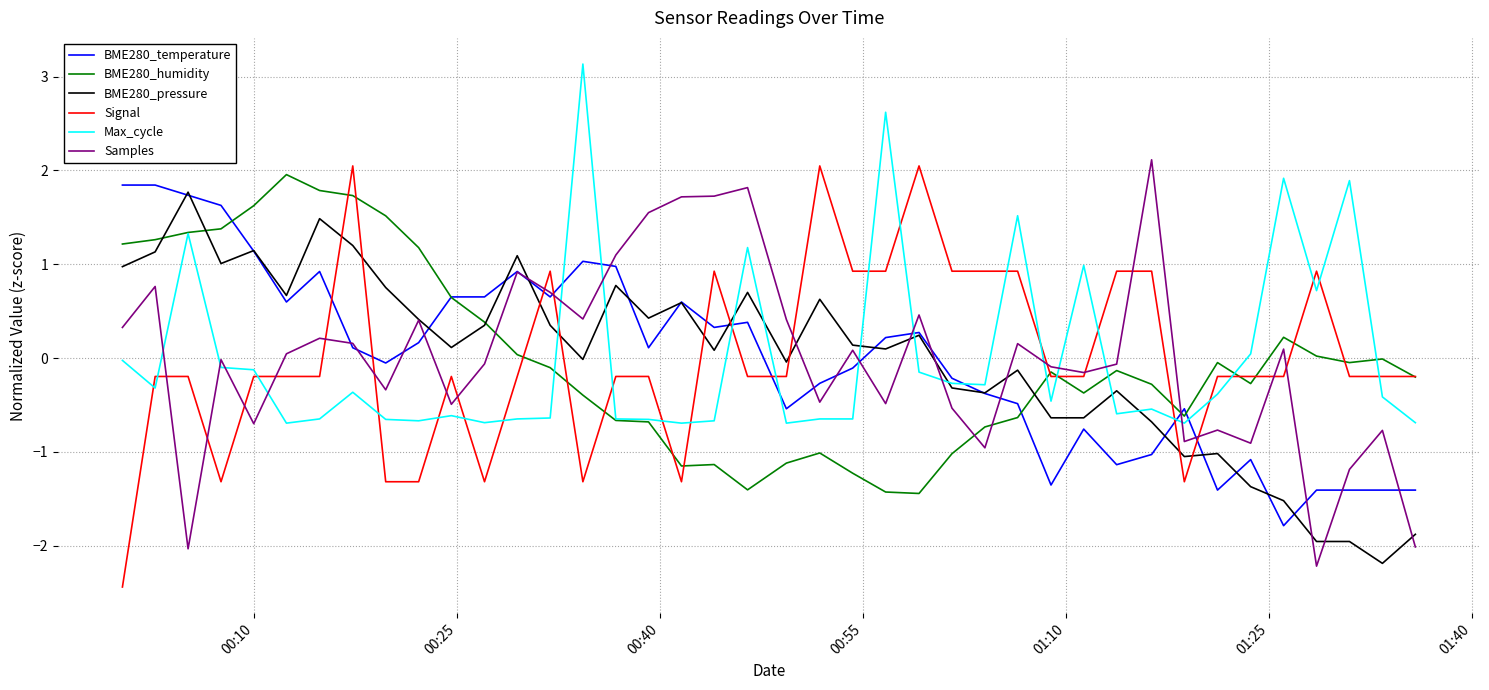

After their last crossing, which series has the higher values: Max_cycle or BME280_pressure?

Max_cycle